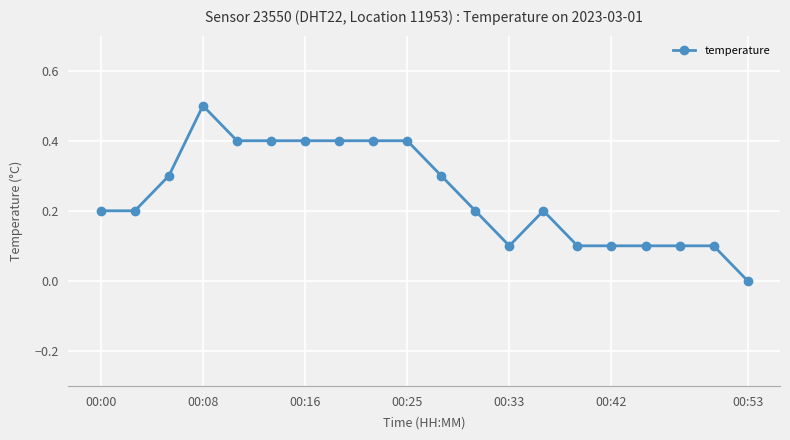

How many values are between 0 and 1?

20